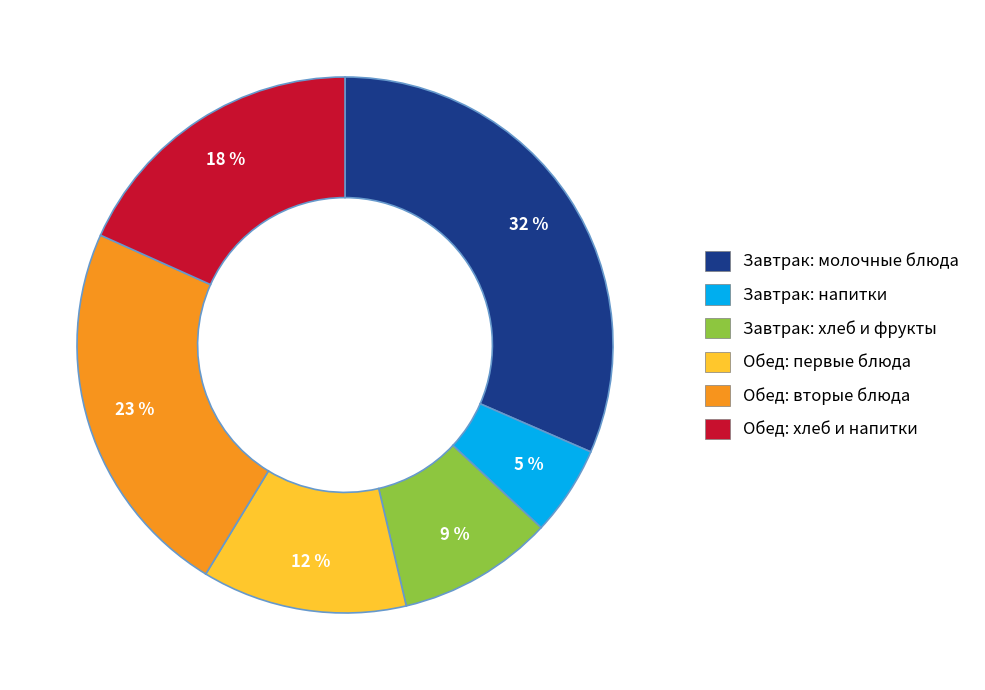

Is there a majority slice in this chart?

No